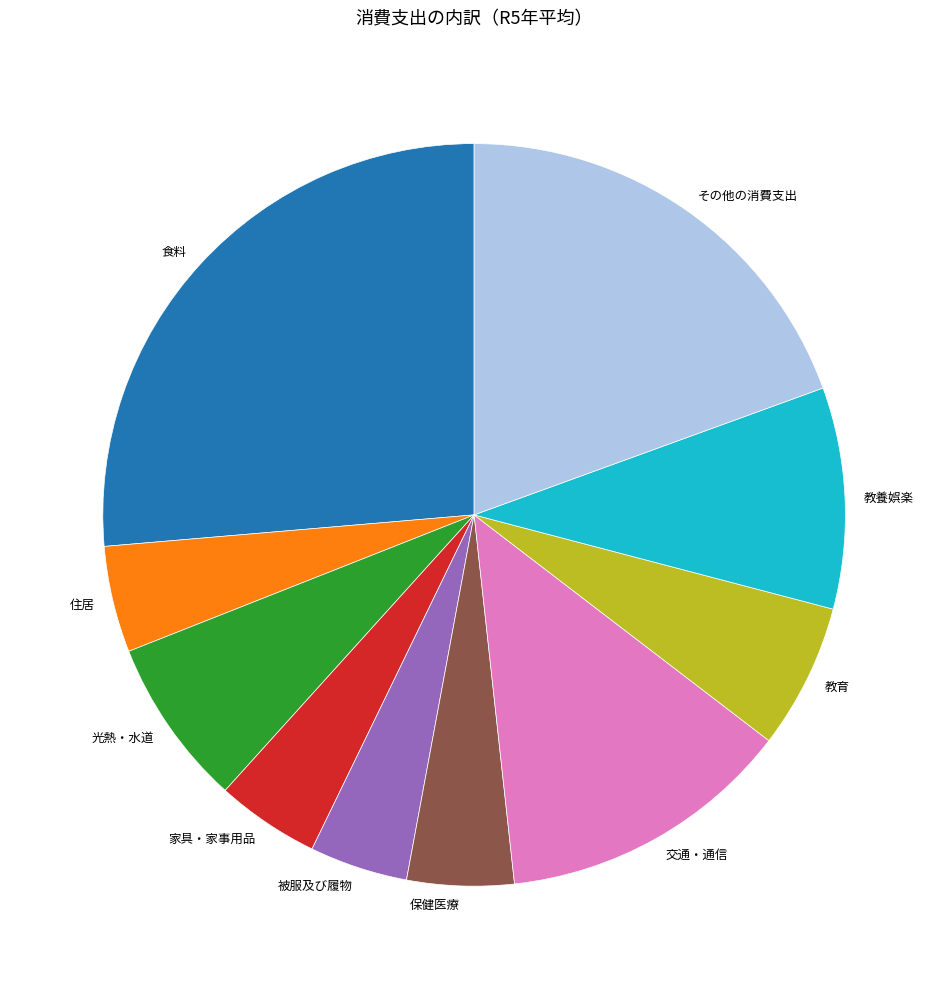

Does 保健医療 account for over 50% of the chart?

No